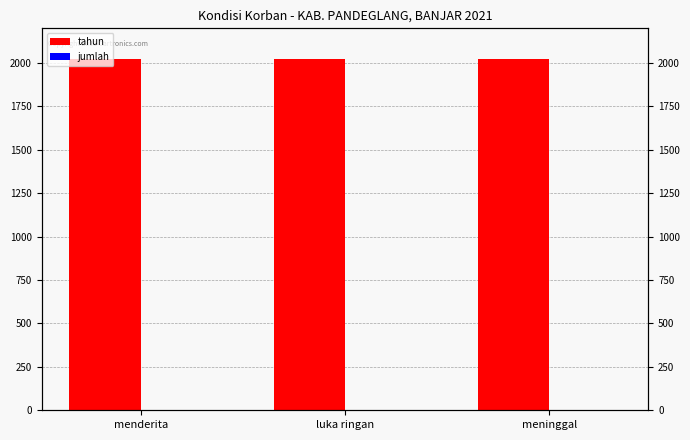

Reading right to left, extract all data points from this chart.

tahun: meninggal=2021	luka ringan=2021	menderita=2021
jumlah: meninggal=0	luka ringan=2	menderita=0